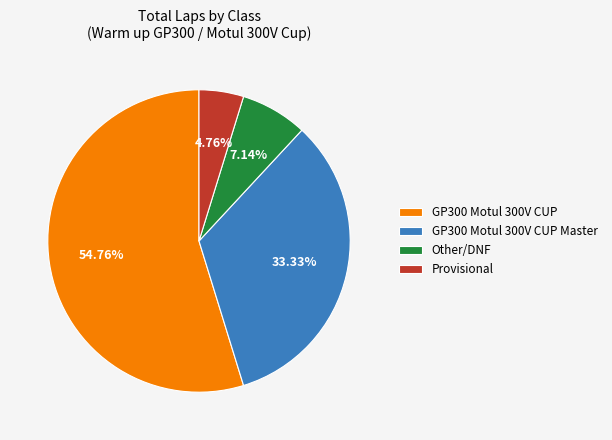

Between GP300 Motul 300V CUP and Provisional, which is larger?

GP300 Motul 300V CUP